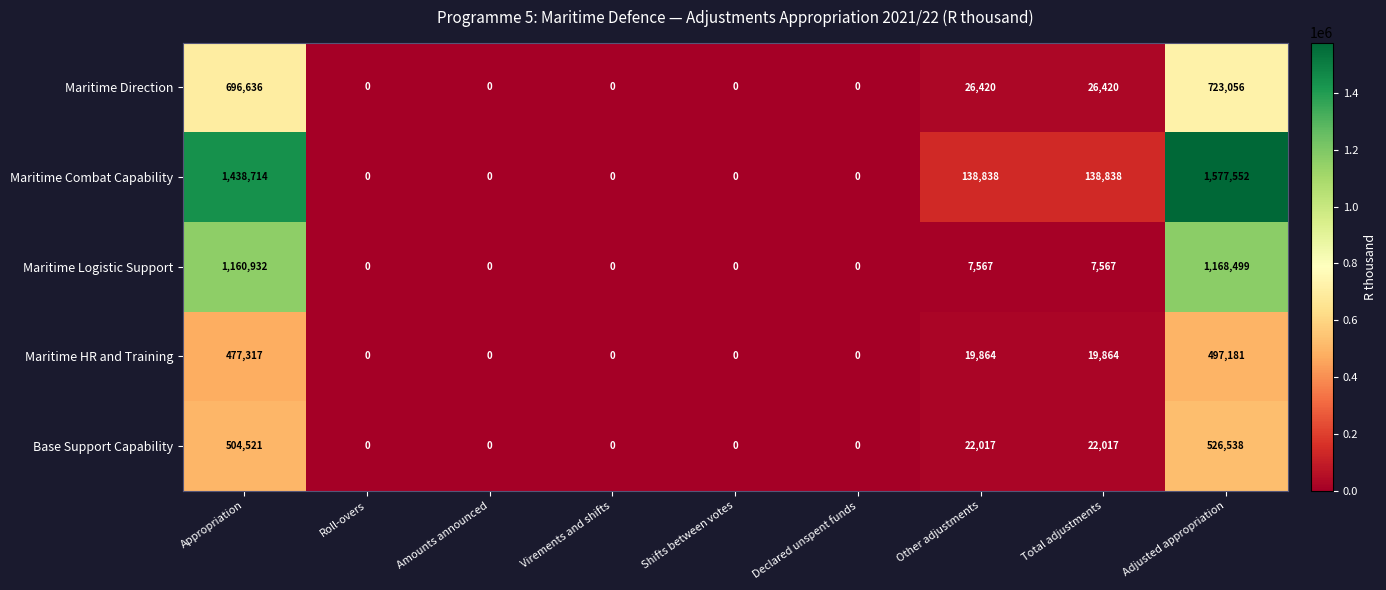

List the series in order of their peak value, highest first.

Maritime Combat Capability, Maritime Logistic Support, Maritime Direction, Base Support Capability, Maritime HR and Training